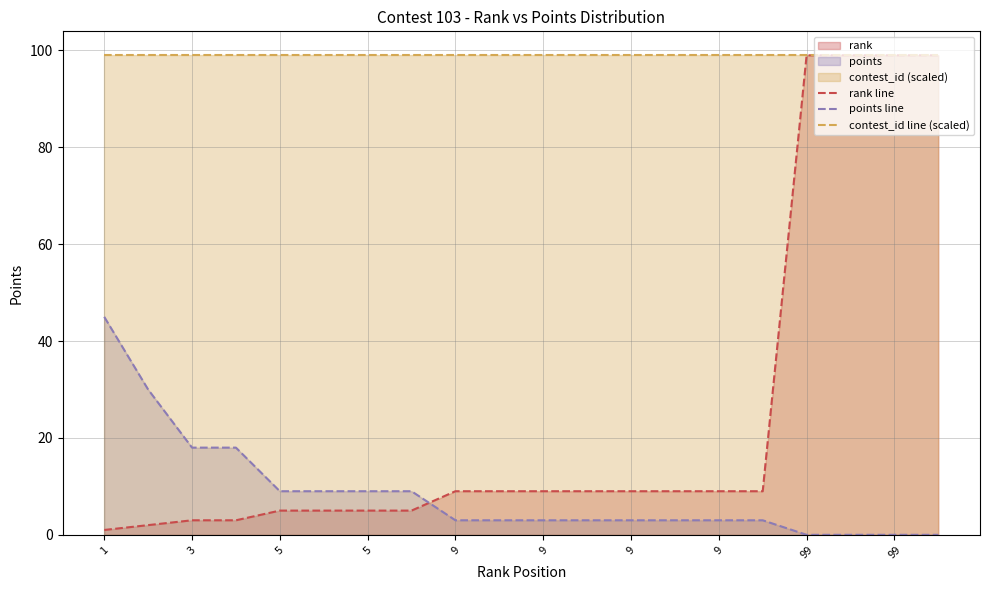

Reading left to right, what are all the values shown in this chart?

rank line: 1	2	3	3	5	5	5	5	9	9	9	9	9	9	9	9	99	99	99	99
points line: 45	30	18	18	9	9	9	9	3	3	3	3	3	3	3	3	0	0	0	0
contest_id line (scaled): 99	99	99	99	99	99	99	99	99	99	99	99	99	99	99	99	99	99	99	99